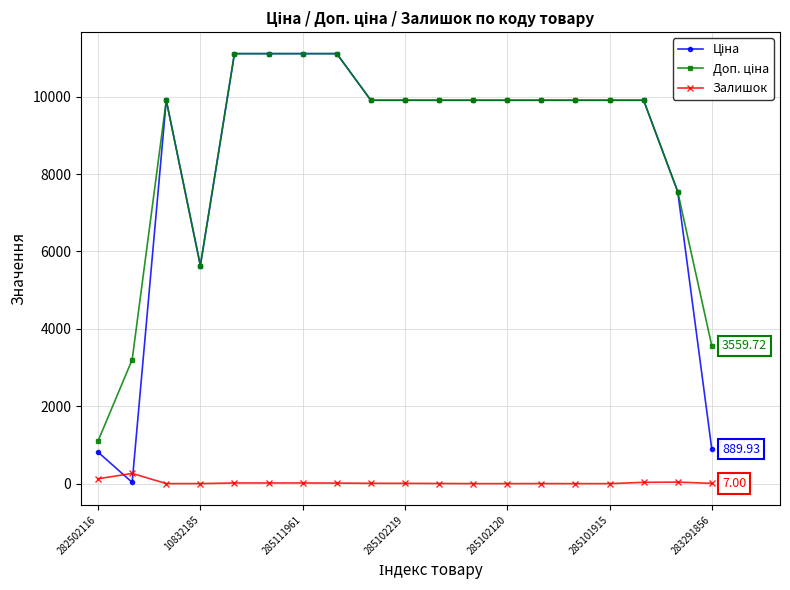

At how many categories does at least one series exceed 6252?

15